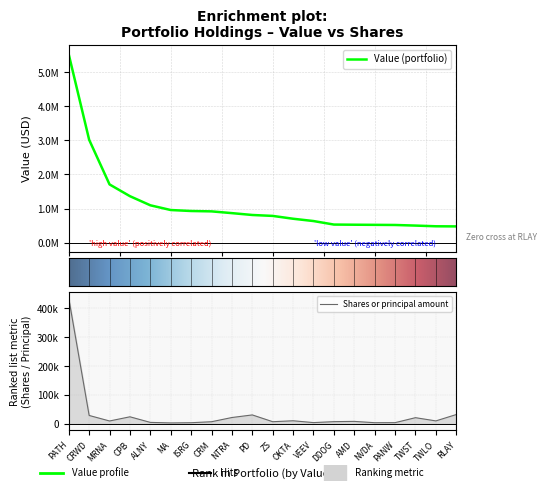

List the series in order of their peak value, highest first.

Value, Shares or principal amount